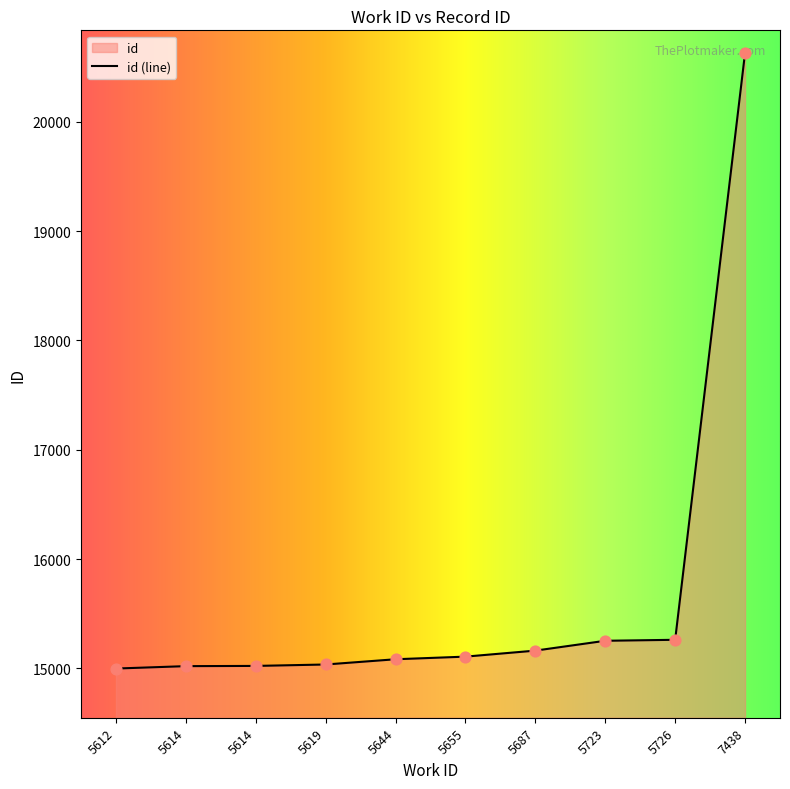

What is the change in value from 5614 to 7438?

+5608